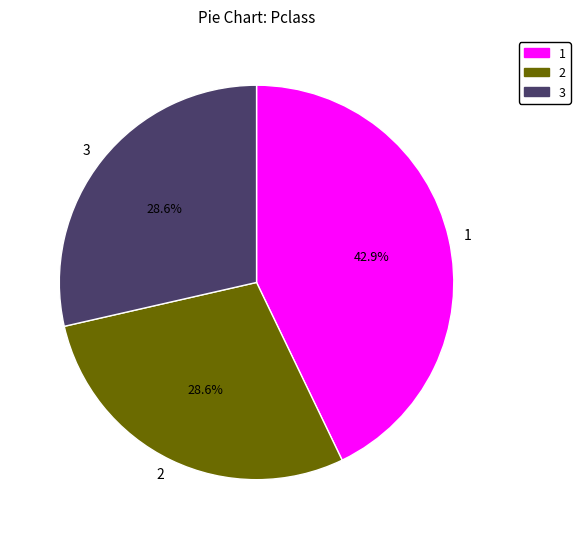

Approximately how many times larger is the value at 2 compared to 1?

0.7